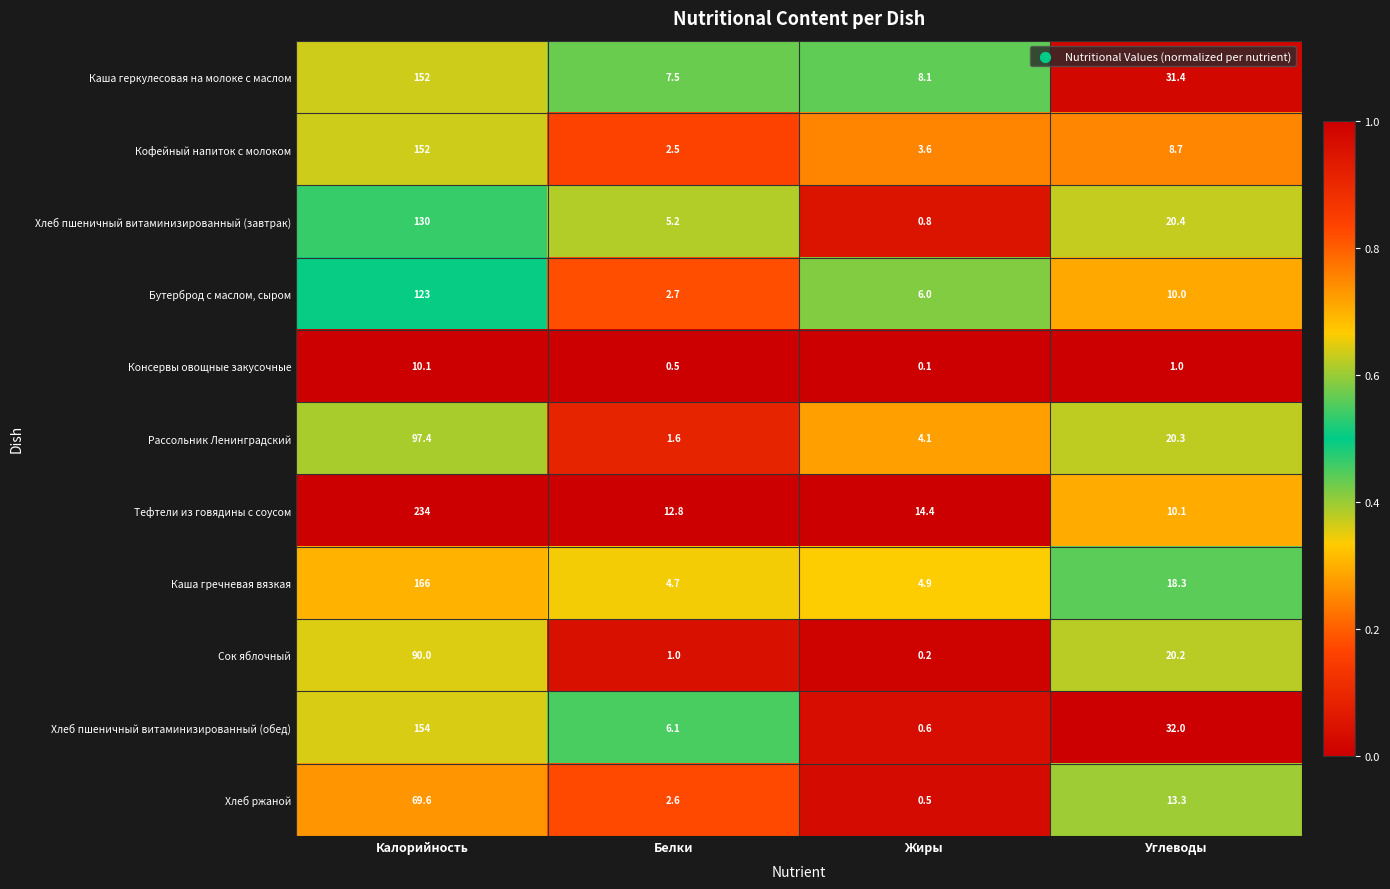

Which series has the widest spread of values?

Тефтели из говядины с соусом